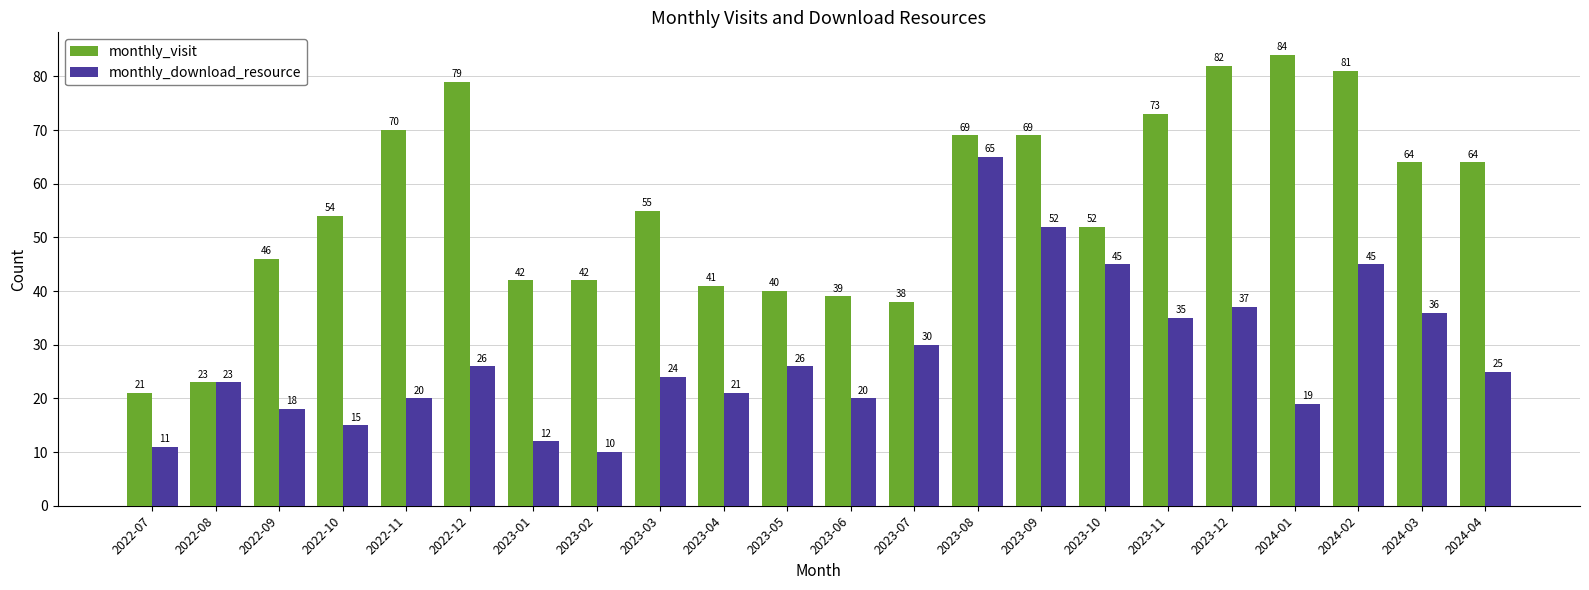

What is the sum of all monthly_download_resource values?

615